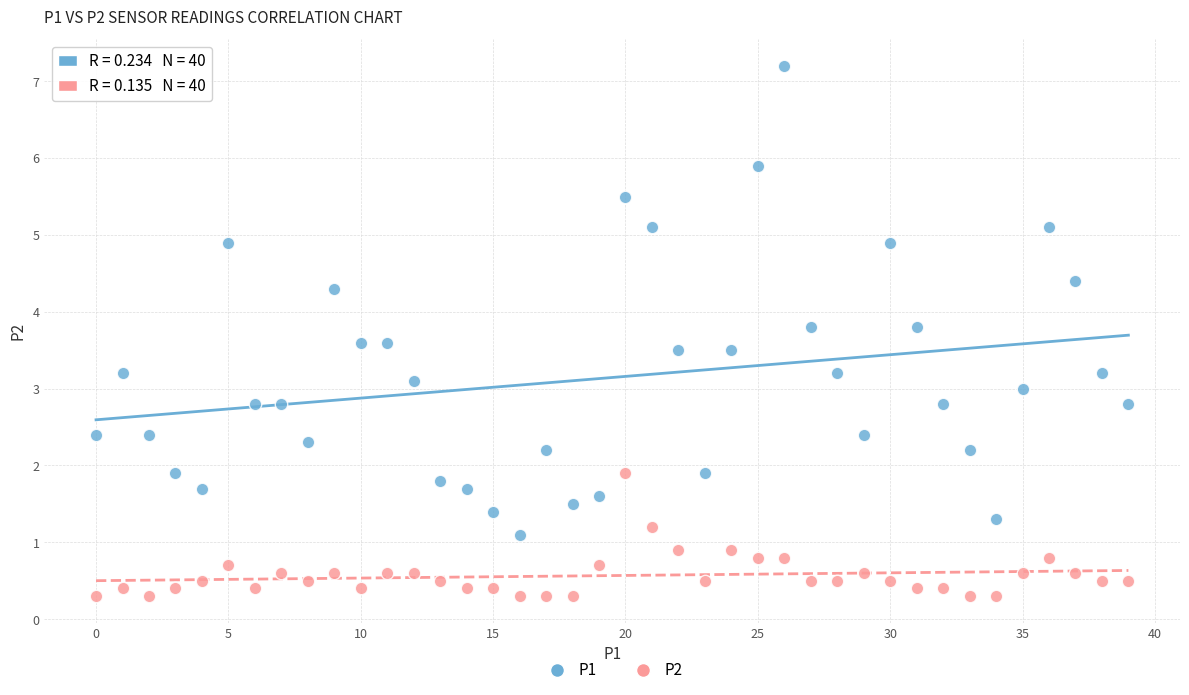

Which series has the widest spread of Y values?

P1